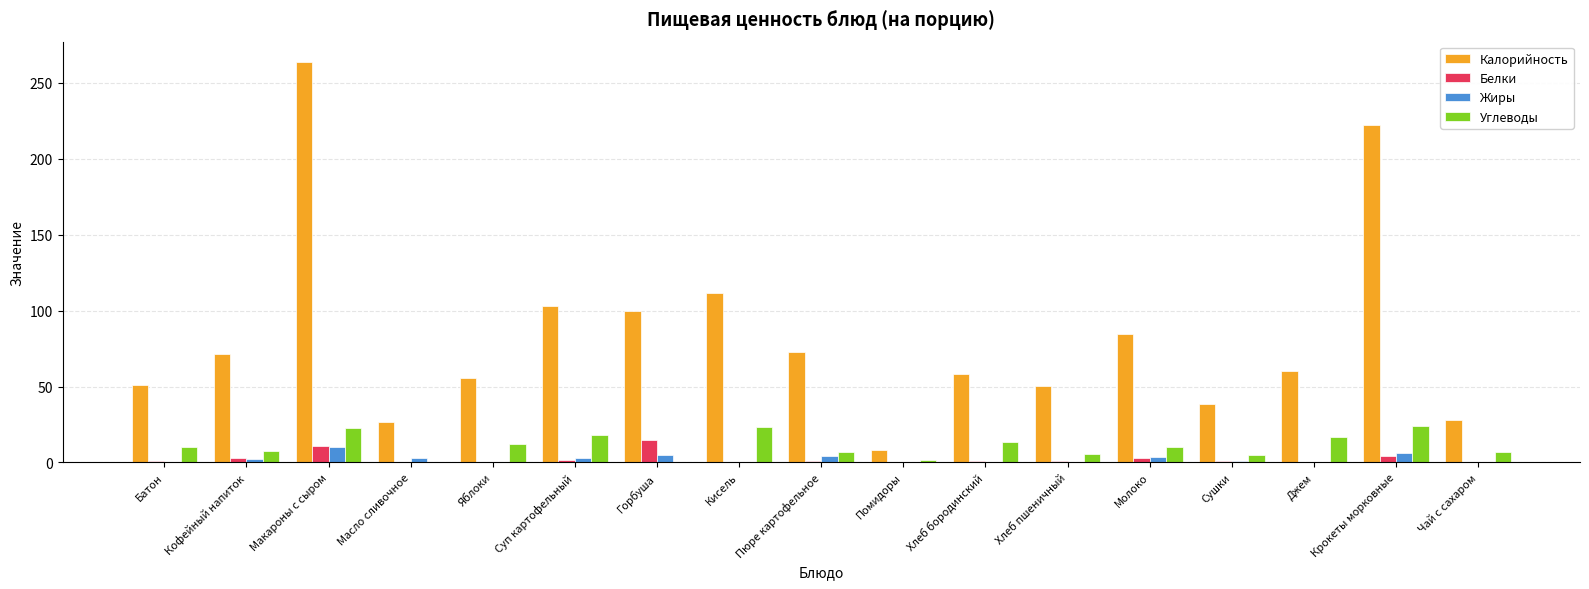

What is the maximum value shown in the chart?

264.0